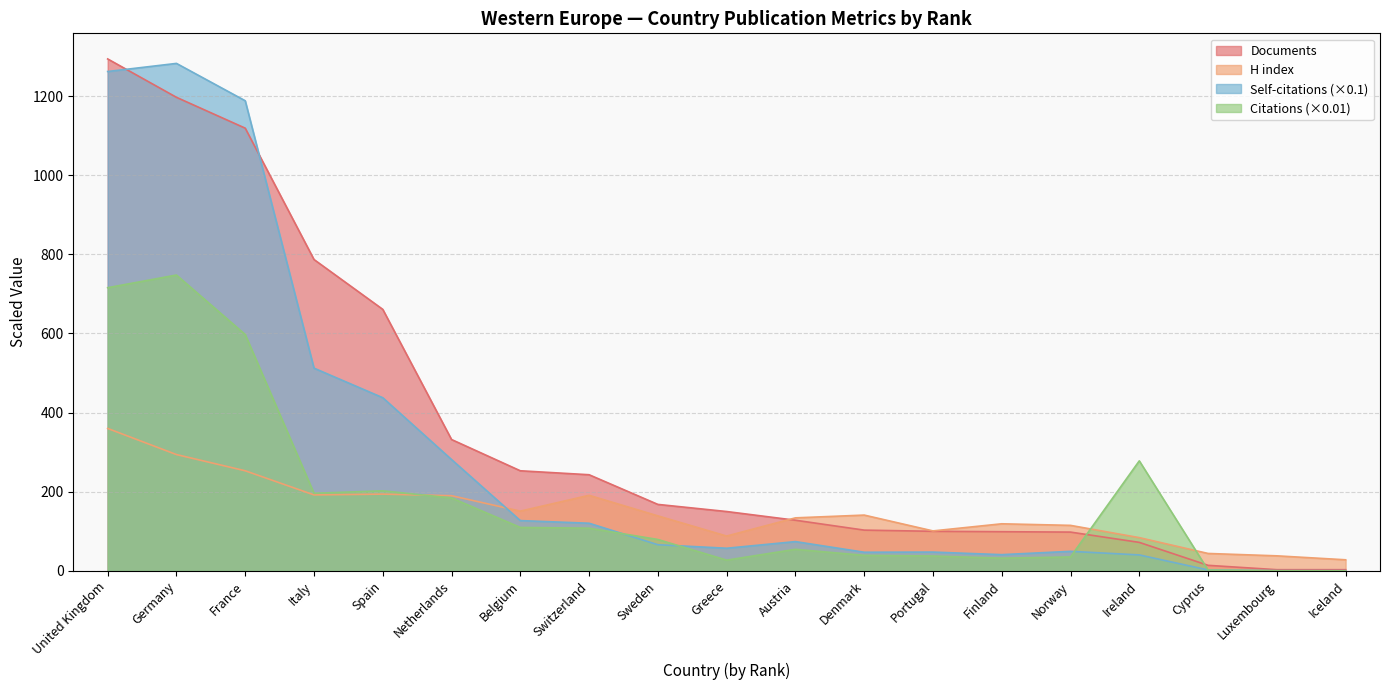

How many lines are shown in the chart?

4